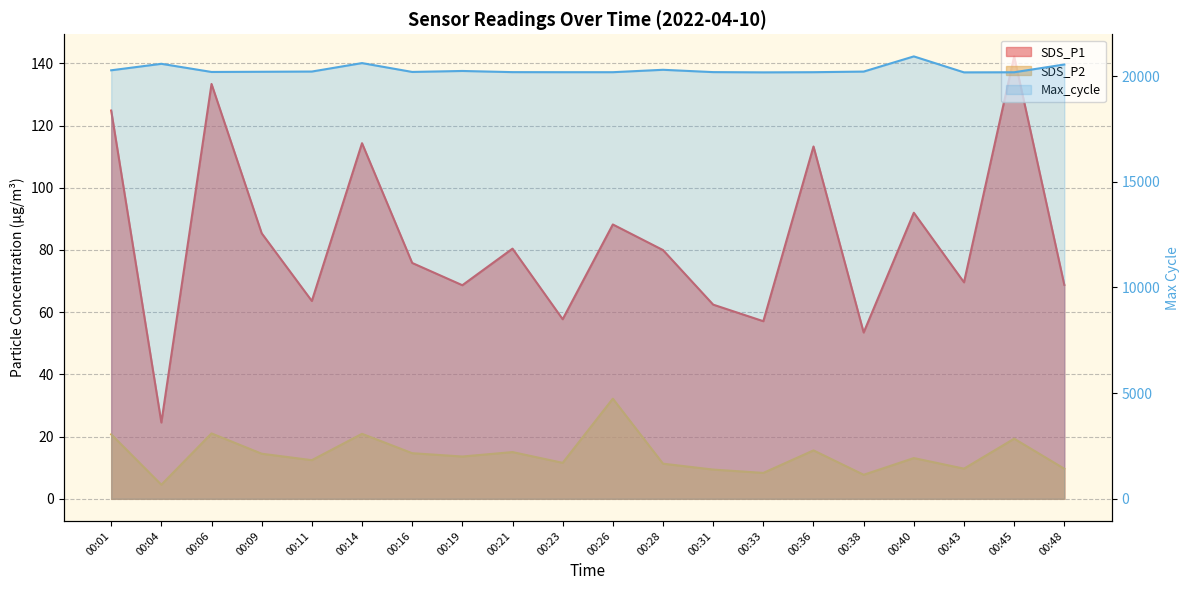

Where does the SDS_P2 series first go above 13?

00:01